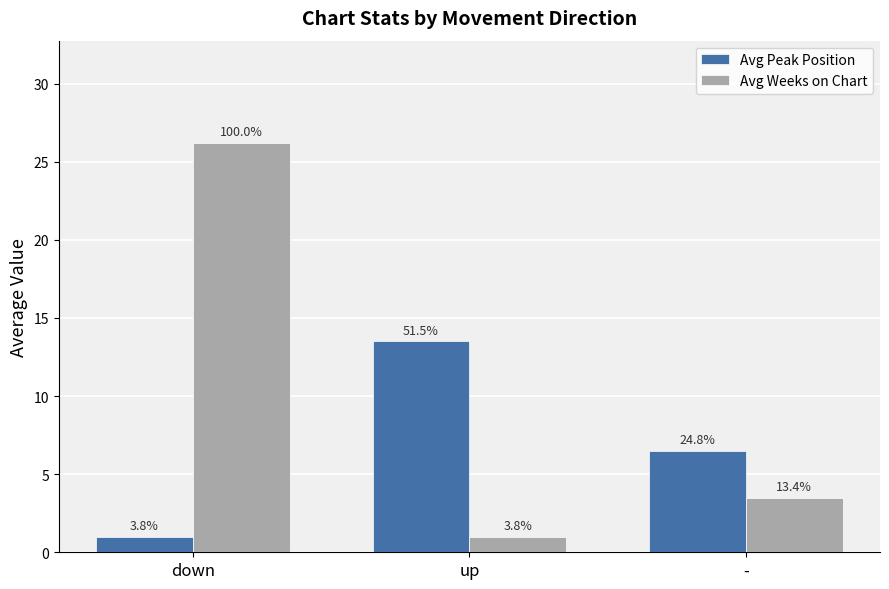

The Avg Weeks on Chart series shows 1.0 at up. True or false?

True